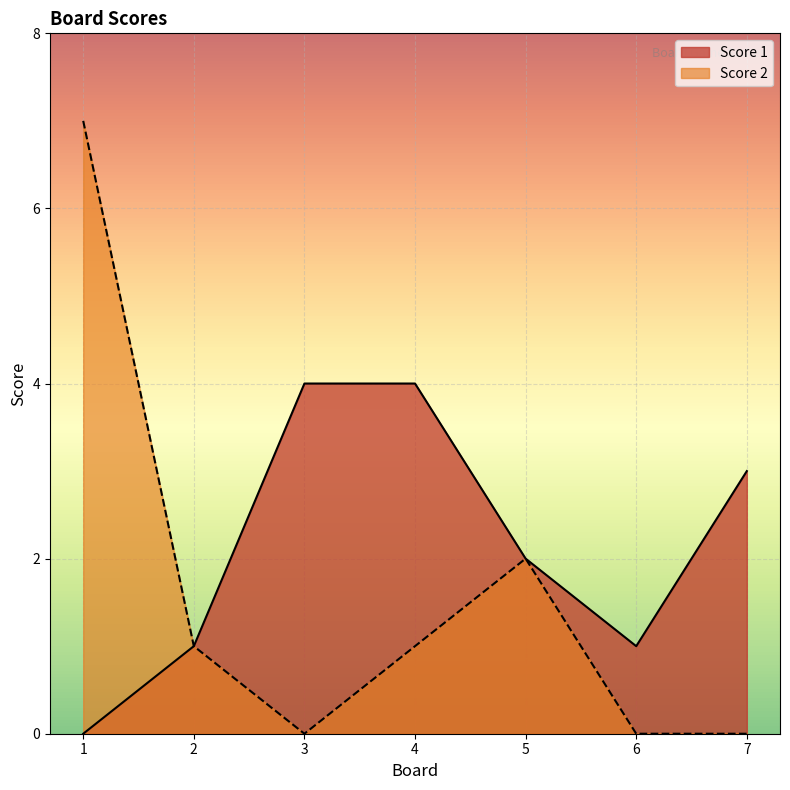

True or false: Score 1 and Score 2 intersect in this chart.

False